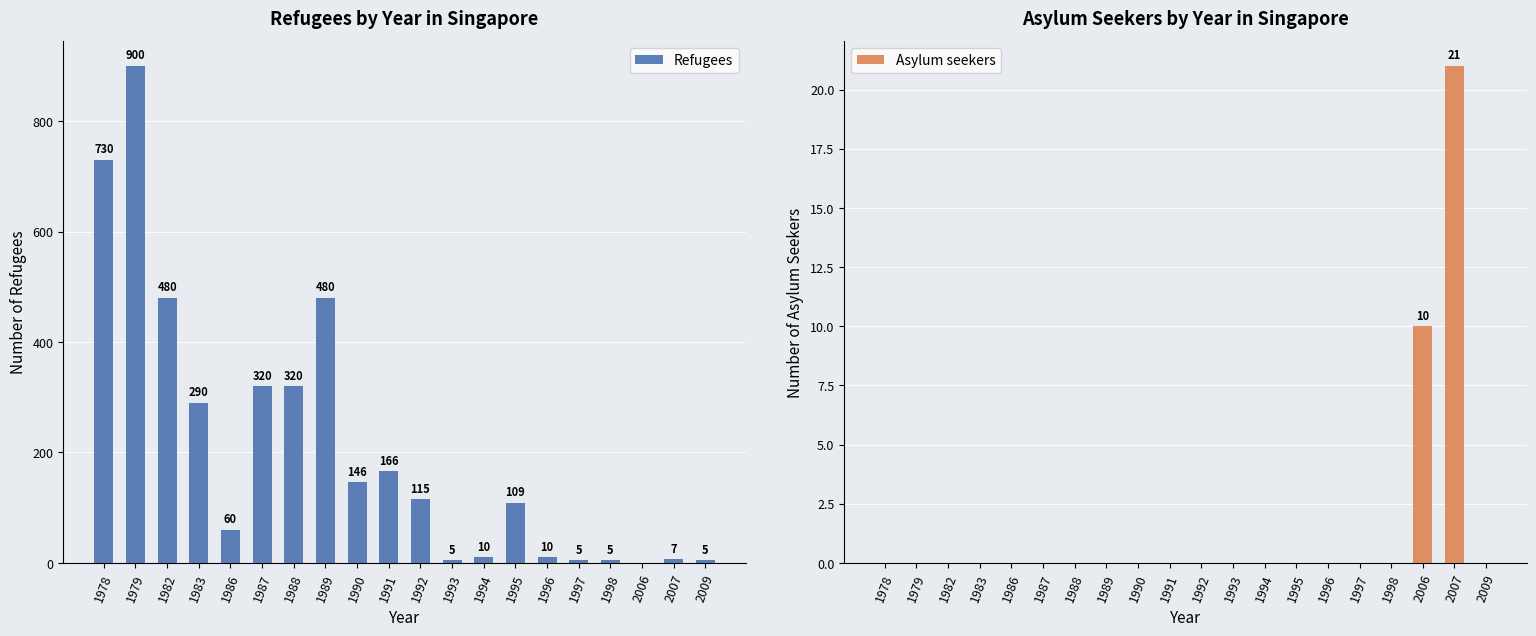

What is the spread (max minus min) of values at 1993?

5